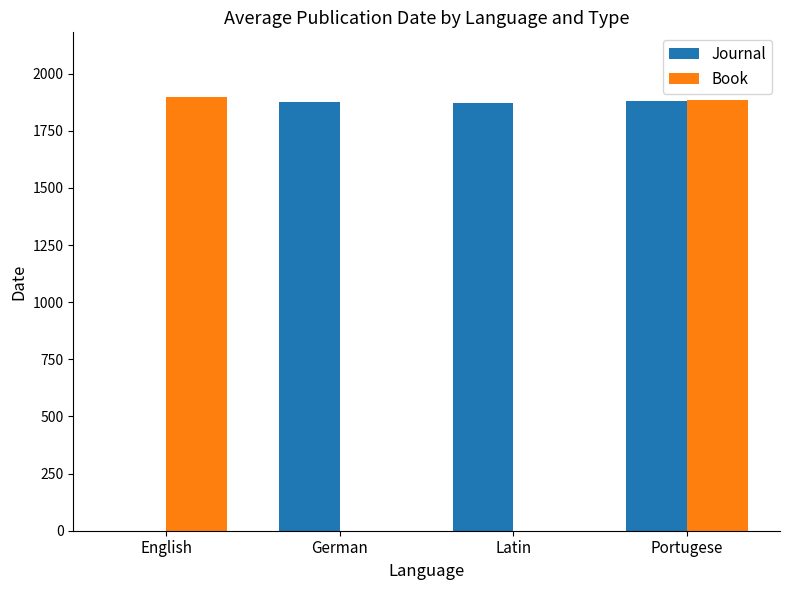

True or false: Book has a value of 0 at German.

True